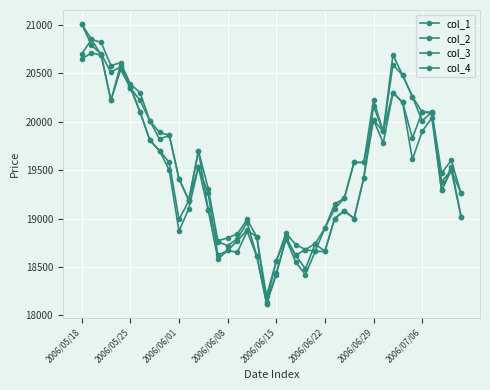

Does the chart have visible grid lines?

Yes